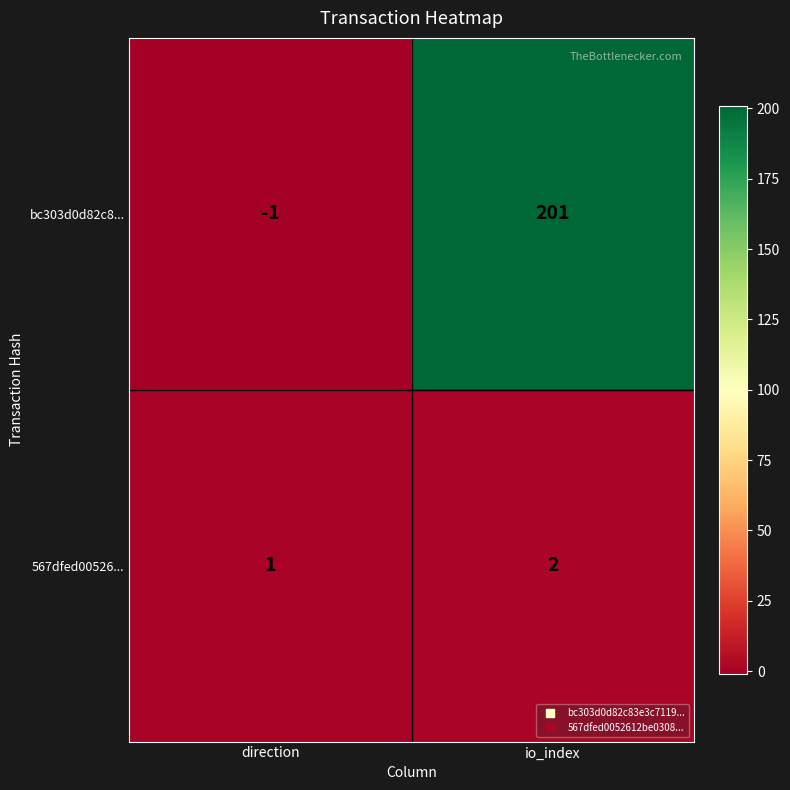

At how many categories does at least one series exceed 168?

1